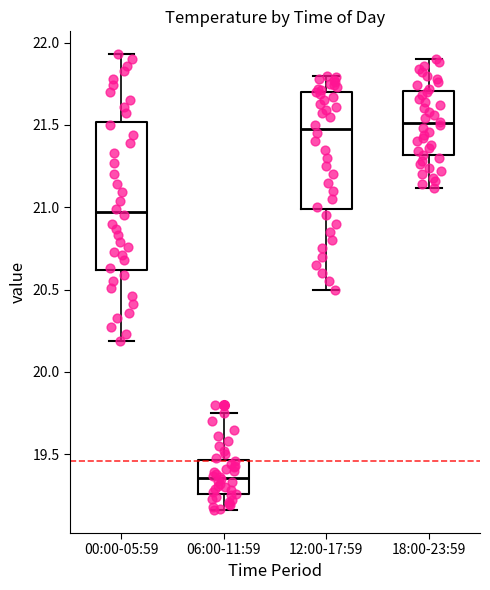

Where does the median line of the box for 06:00-11:59 sit on the y-axis? The values are not printed on the chart, so give them approximately, as read against the axis.

19.35